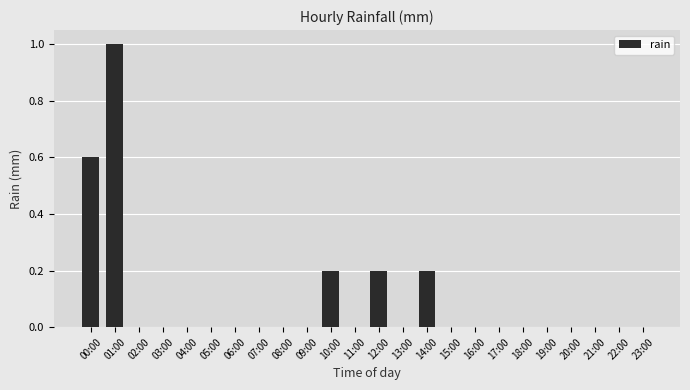

How many distinct data groups are displayed?

1